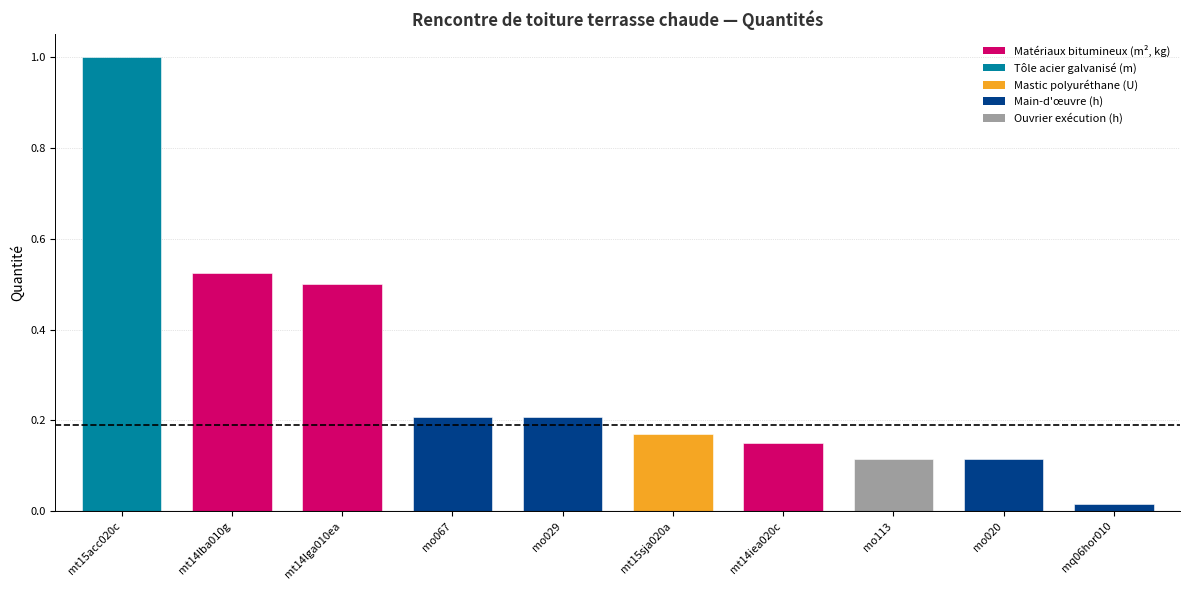

Is it true that the value at mt14lba010g is 0.5?

True